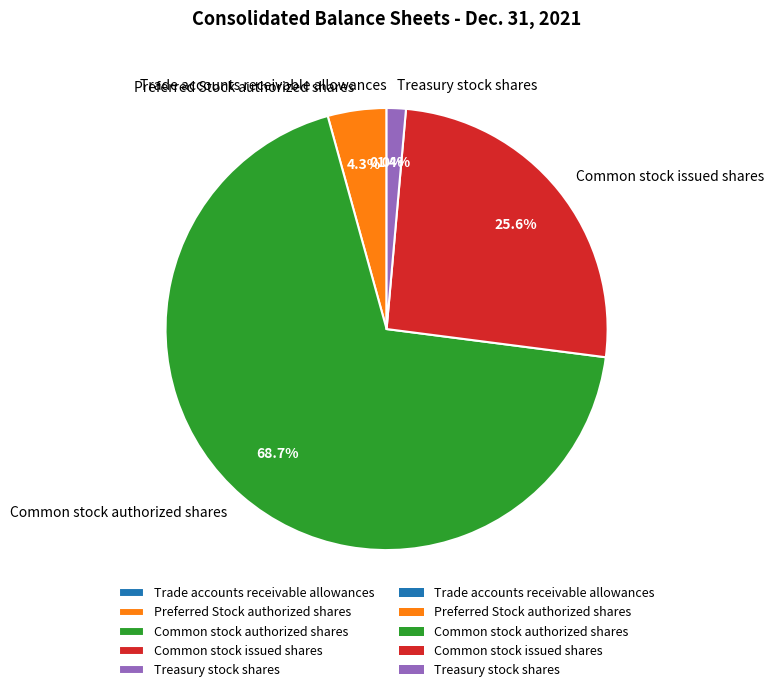

True or false: Common stock authorized shares accounts for 69% of the total.

True